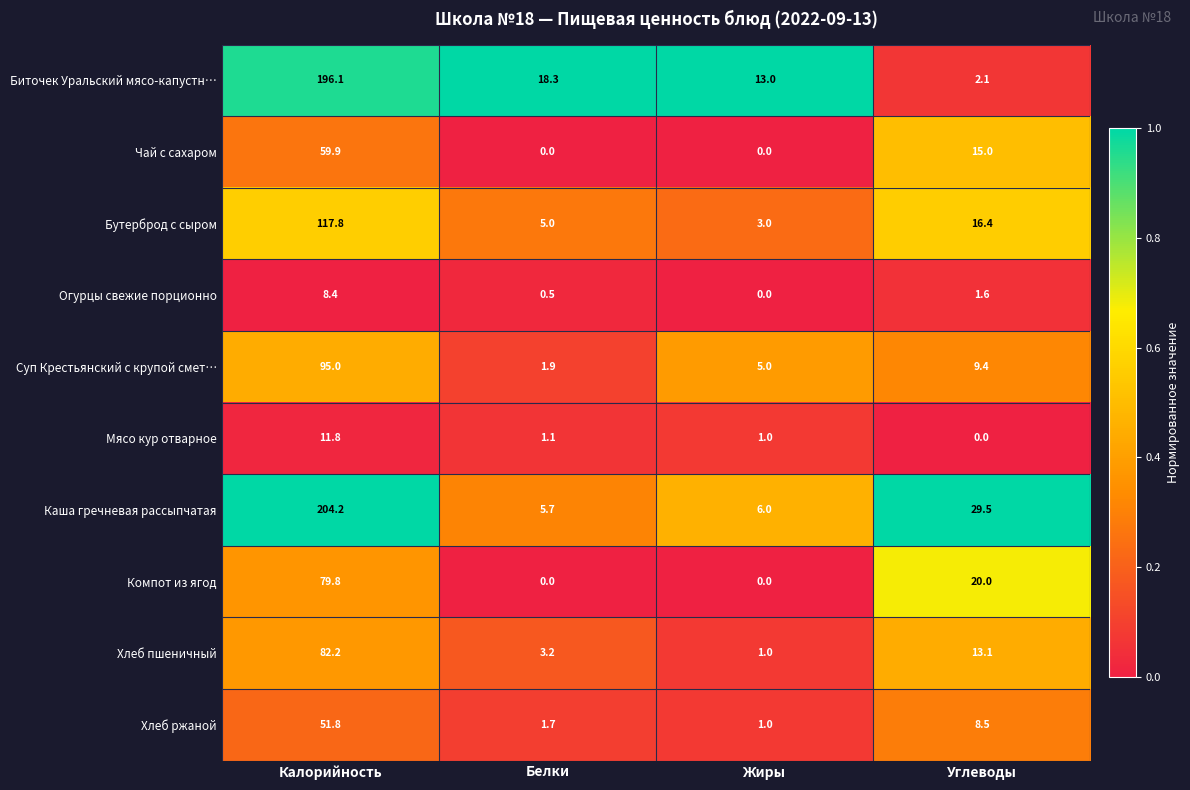

Read the Каша гречневая рассыпчатая value at Белки.

5.7